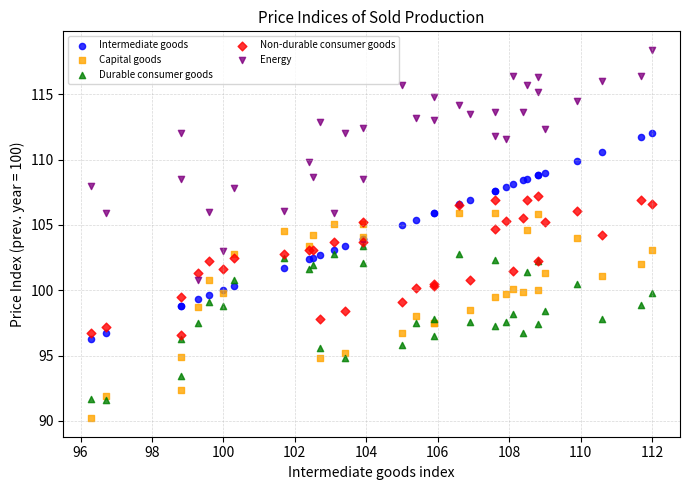

What are all the series names shown in the legend?

Intermediate goods, Capital goods, Durable consumer goods, Non-durable consumer goods, Energy